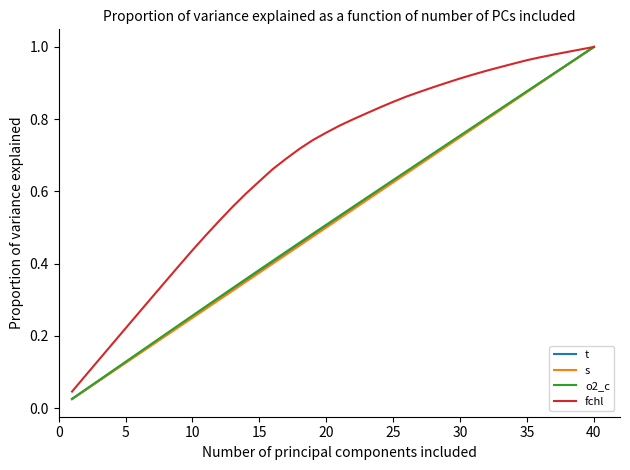

What is the difference between the maximum and second lowest values in the fchl series?

0.9